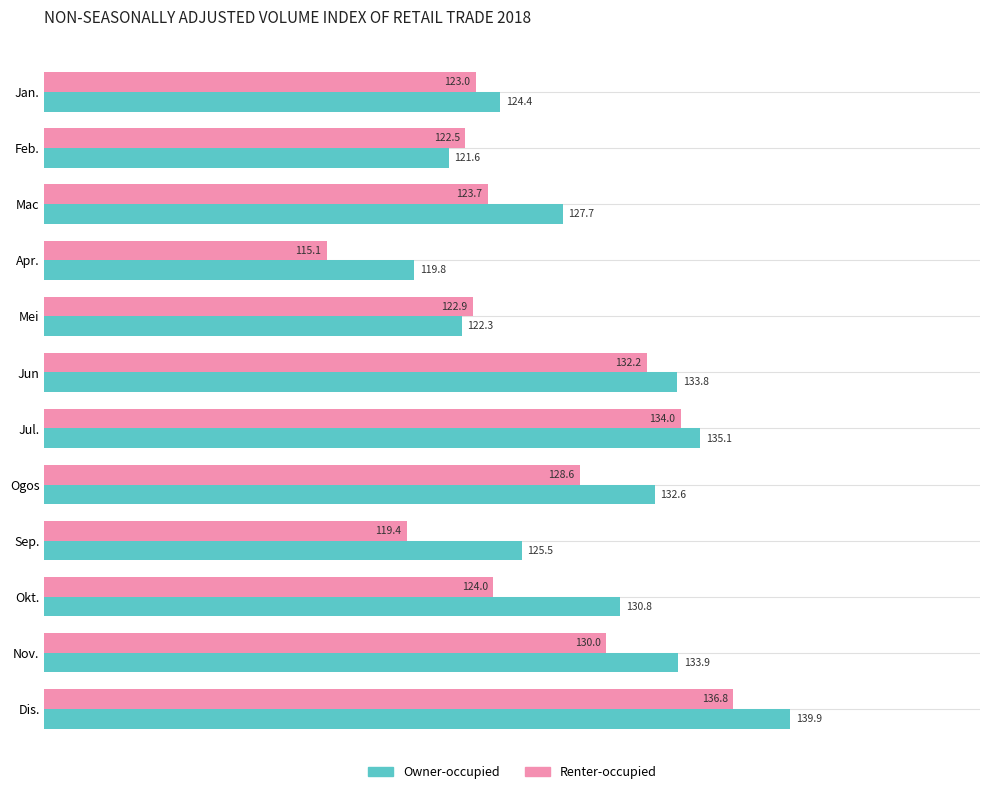

What is the spread (max minus min) of values at Mei?

0.6